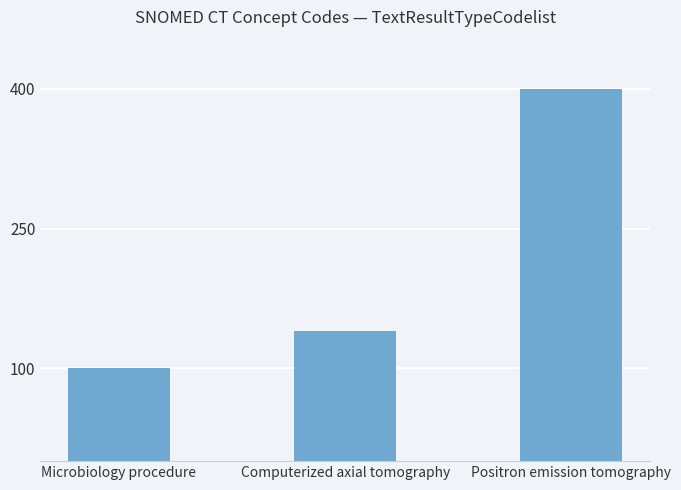

List the labels in order of value, smallest first.

Microbiology procedure, Computerized axial tomography, Positron emission tomography